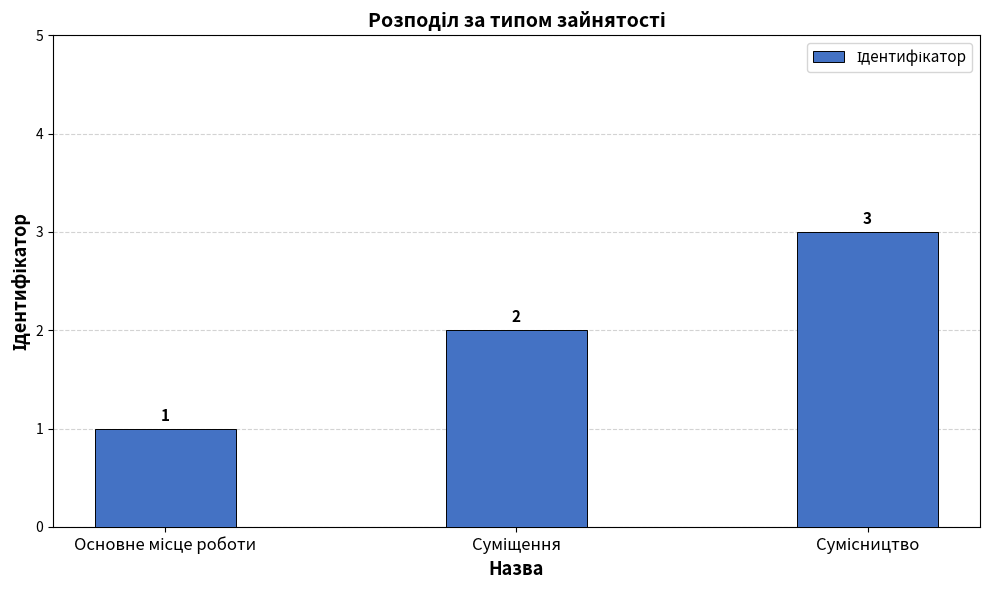

Count the number of data series in this chart.

1